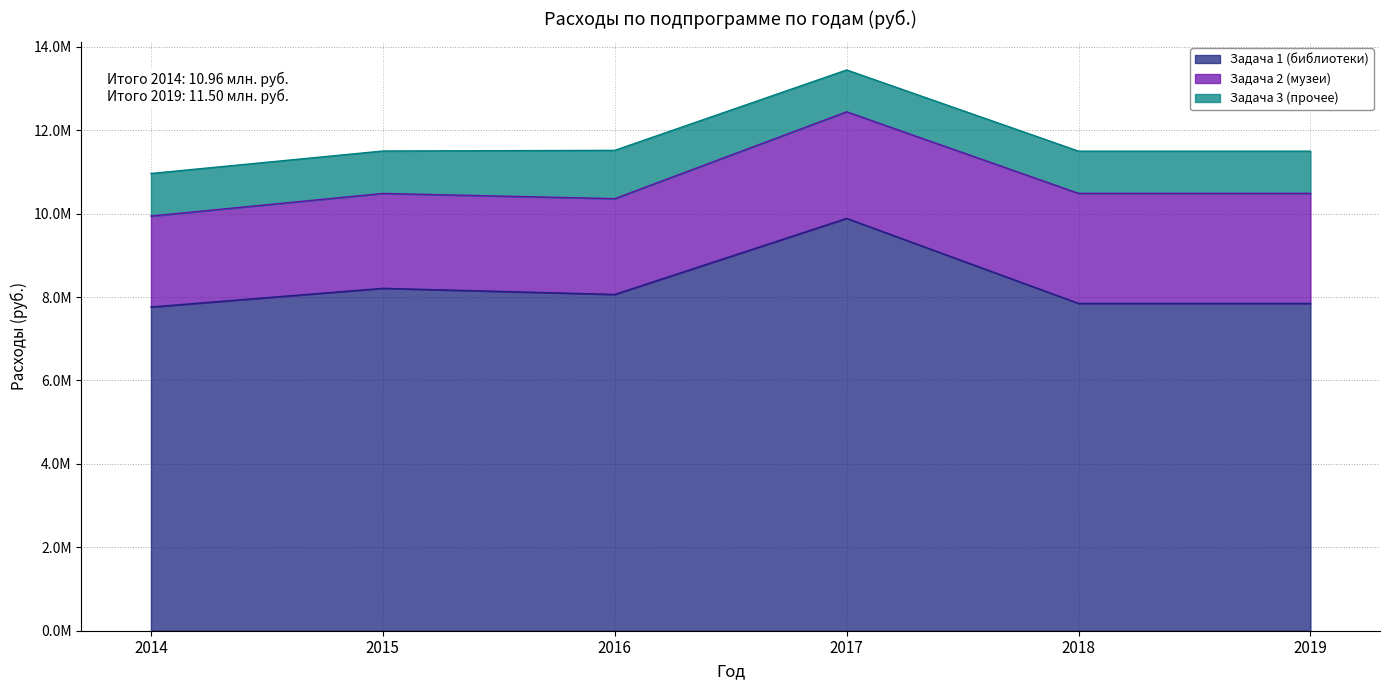

What is the average value of the Задача 2 (музеи) series?

2430631.2